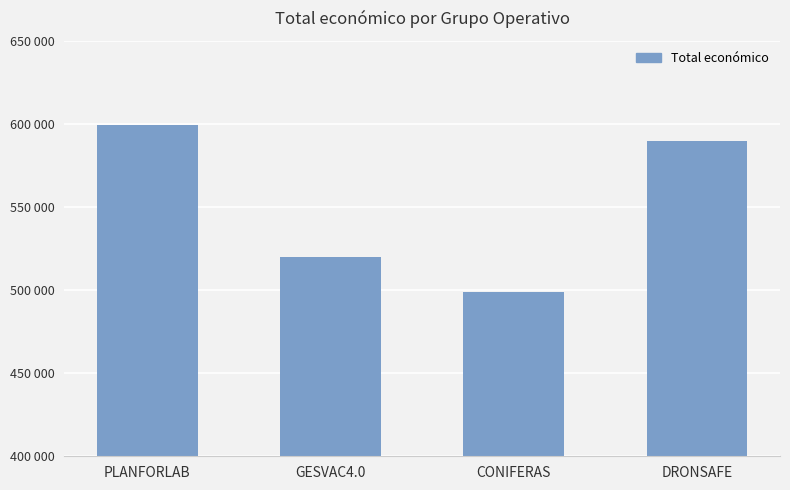

Approximately how many times larger is the value at DRONSAFE compared to GESVAC4.0?

1.1